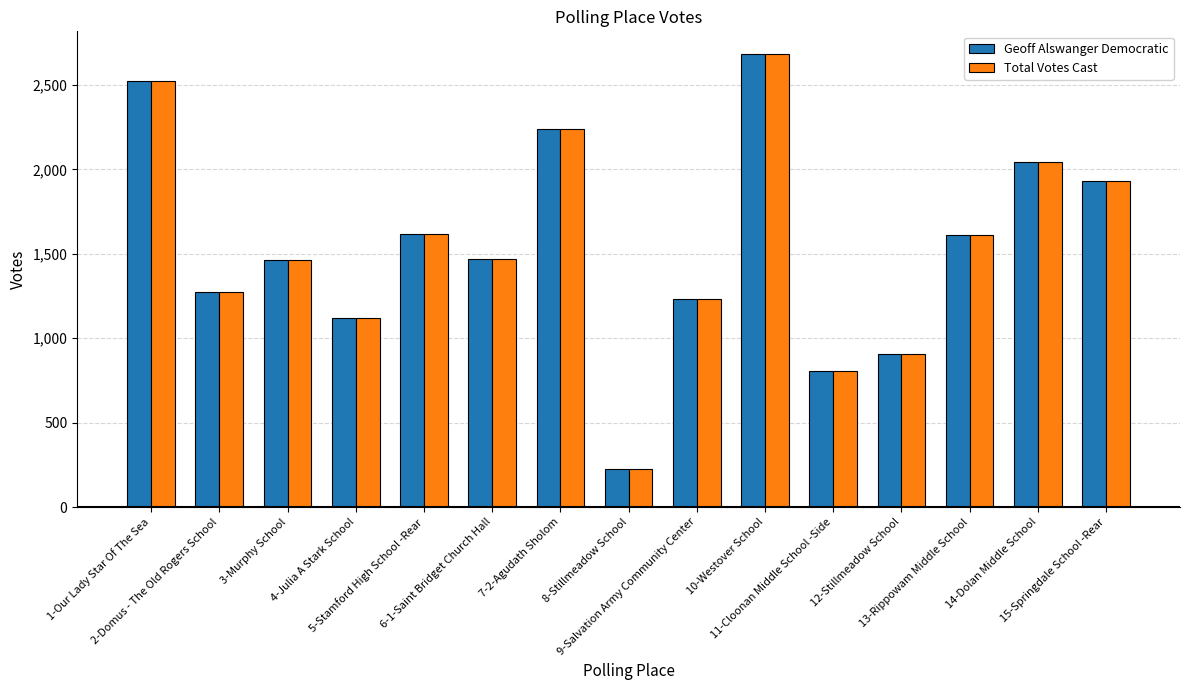

How many groups of bars are there?

15